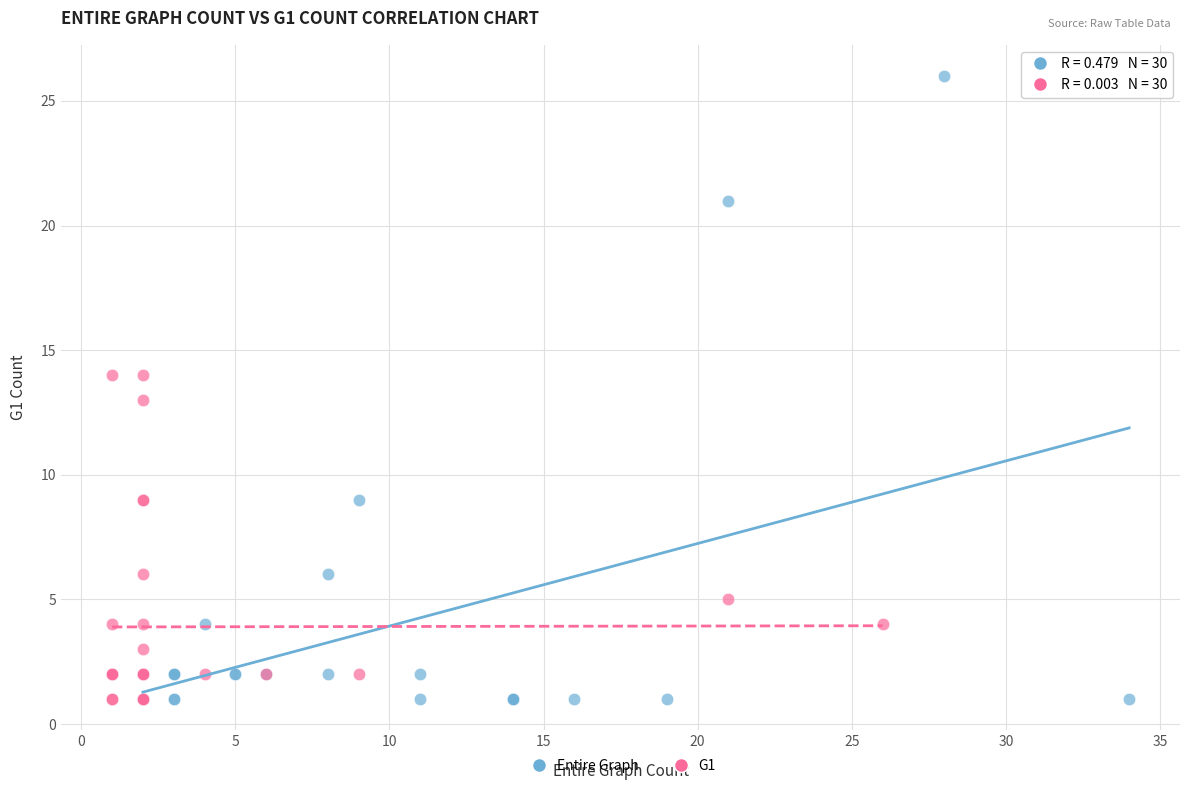

What are all the series names shown in the legend?

Entire Graph, G1